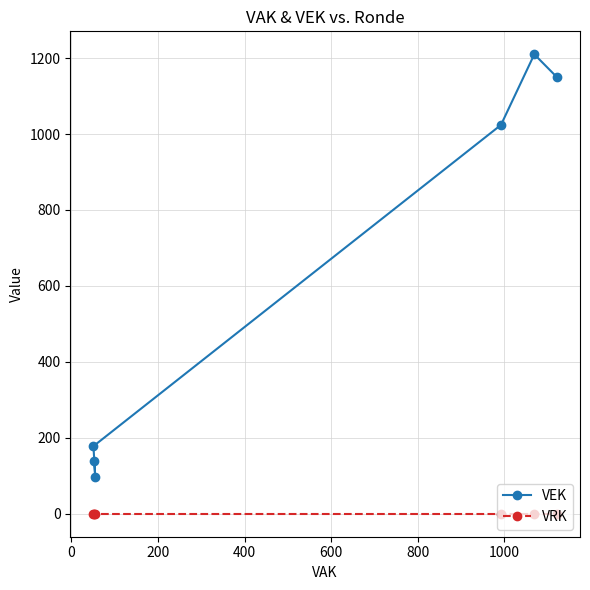

Which series has the largest total across all categories?

VEK